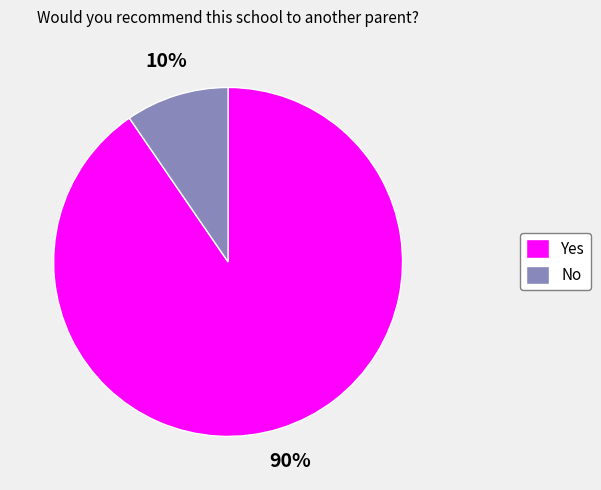

Which has a higher value, No or Yes?

Yes